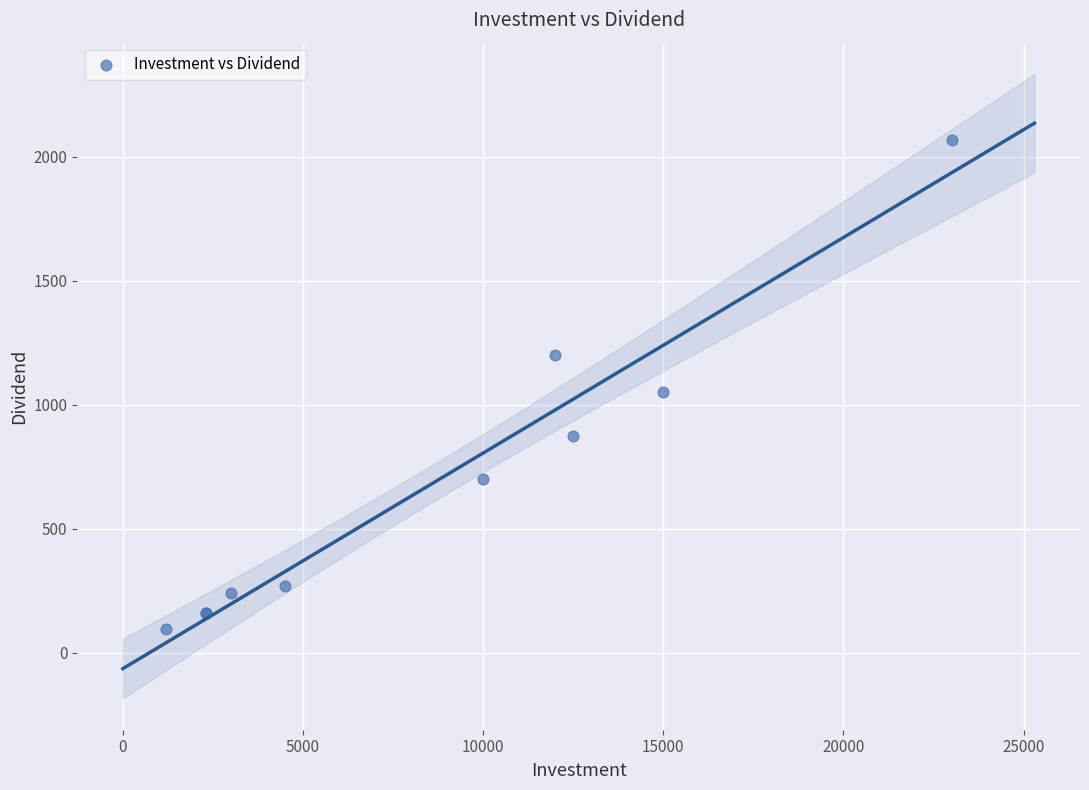

What Y value in the scatter plot is closest to 1083?

1050